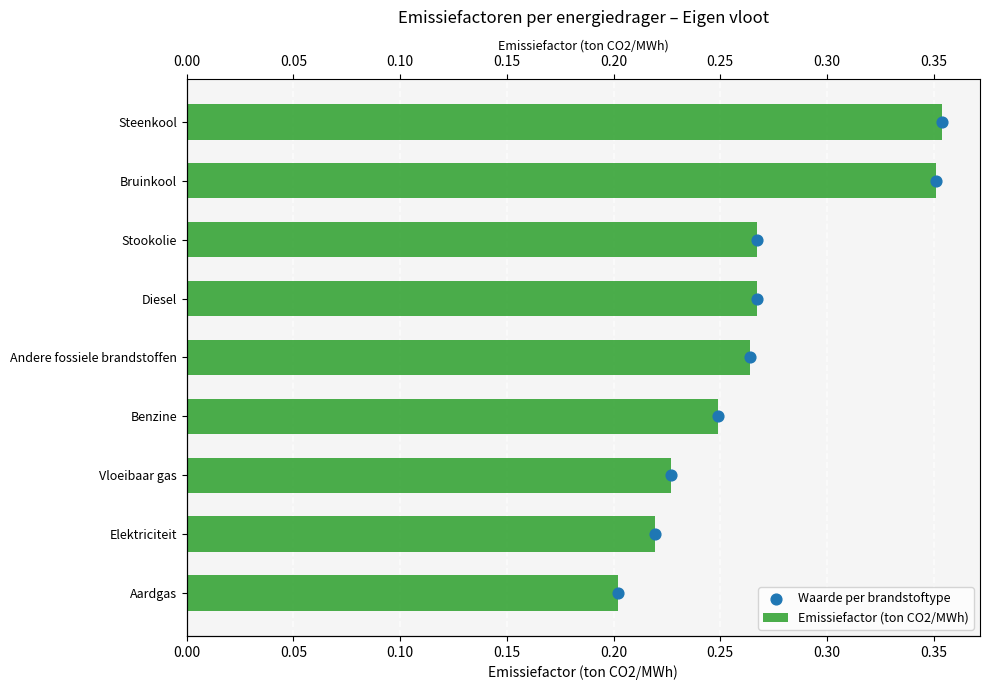

Which series contains the lowest Y value?

Waarde per brandstoftype